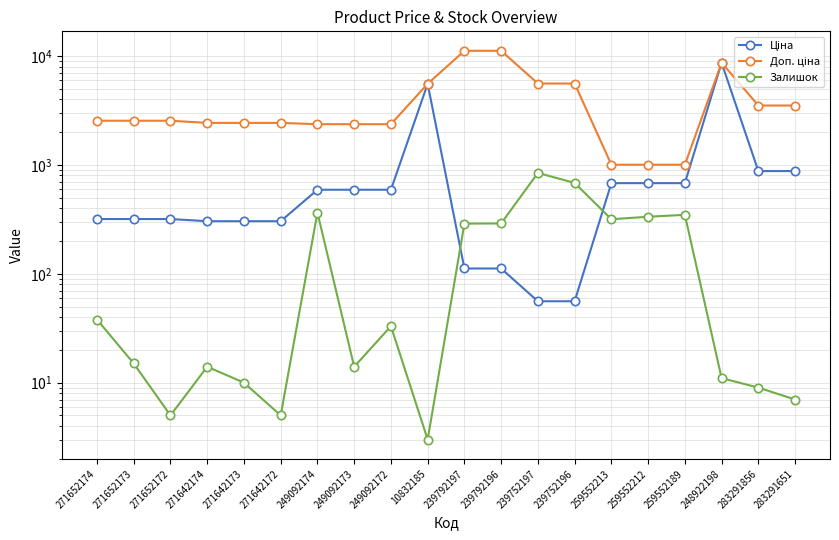

Reading left to right, transcribe all the data shown in this chart.

Ціна: 271652174=318.3	271652173=318.3	271652172=318.3	271642174=304.1	271642173=304.1	271642172=304.1	249092174=591.6	249092173=591.6	249092172=591.6	10832185=5560.3	239792197=111.8	239792196=111.8	239752197=55.9	239752196=55.9	259552213=679.8	259552212=679.8	259552189=679.8	248922198=8679.5	283291856=878.0	283291651=878.0
Доп. ціна: 271652174=2546.4	271652173=2546.4	271652172=2546.4	271642174=2432.8	271642173=2432.8	271642172=2432.8	249092174=2366.5	249092173=2366.5	249092172=2366.5	10832185=5560.3	239792197=11182.0	239792196=11182.0	239752197=5591.0	239752196=5591.0	259552213=1004.1	259552212=1004.1	259552189=1004.1	248922198=8679.5	283291856=3511.9	283291651=3511.9
Залишок: 271652174=38.0	271652173=15.0	271652172=5.0	271642174=14.0	271642173=10.0	271642172=5.0	249092174=365.0	249092173=14.0	249092172=33.0	10832185=3.0	239792197=289.0	239792196=290.0	239752197=845.0	239752196=683.0	259552213=317.0	259552212=334.0	259552189=348.0	248922198=11.0	283291856=9.0	283291651=7.0